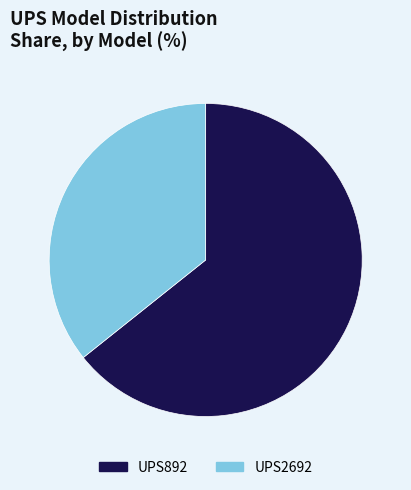

How many segments does this pie chart have?

2